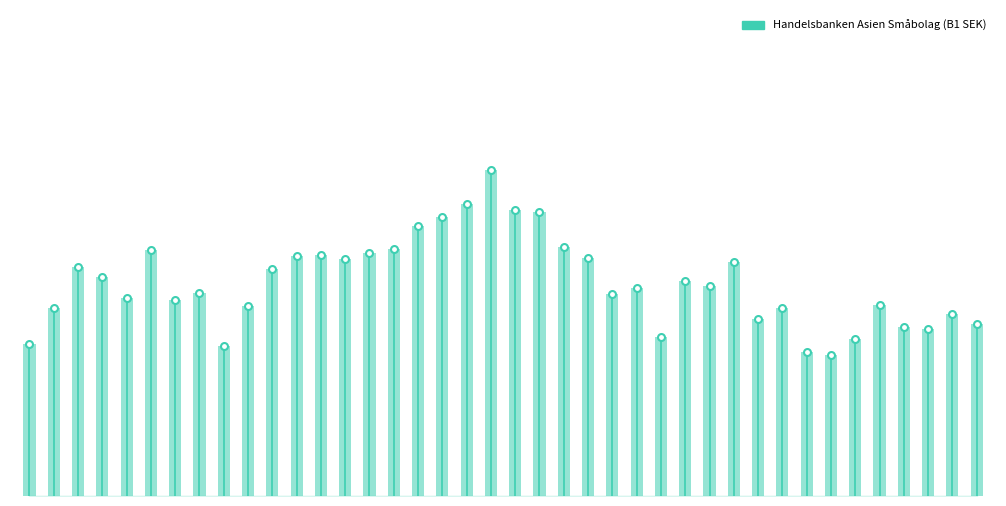

What is the average value?

135.4